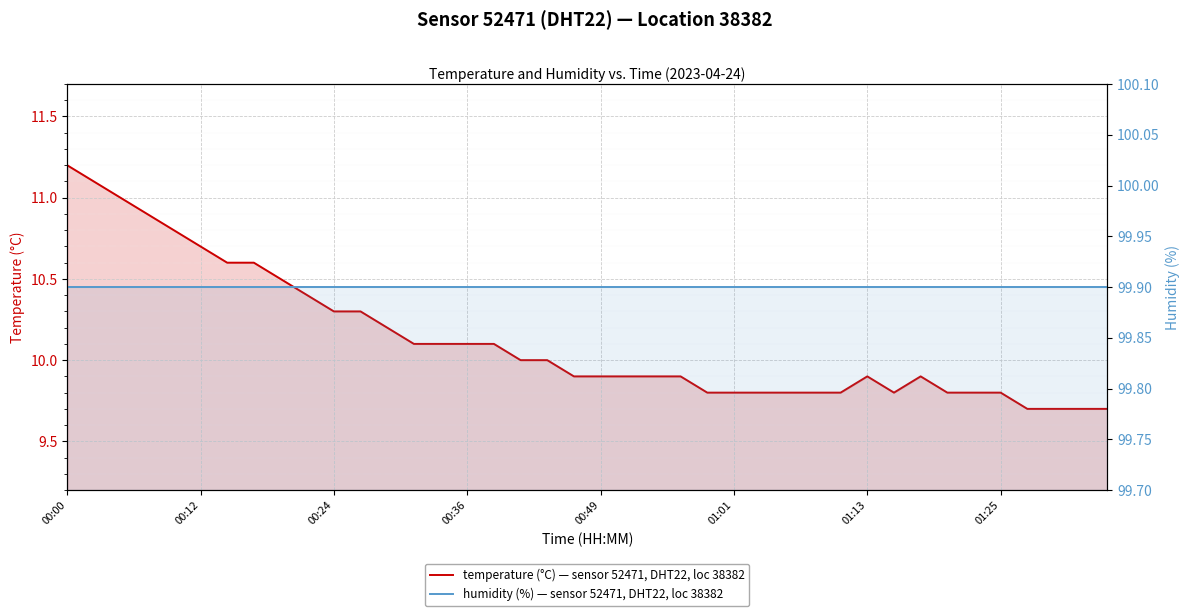

What are all the series names shown in the legend?

temperature (°C) — sensor 52471, DHT22, loc 38382, humidity (%) — sensor 52471, DHT22, loc 38382